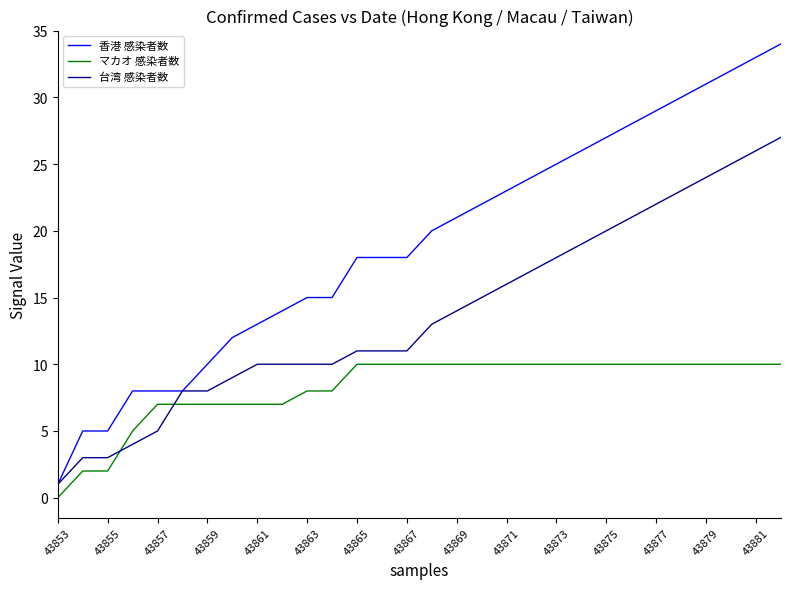

Count the number of data series in this chart.

3